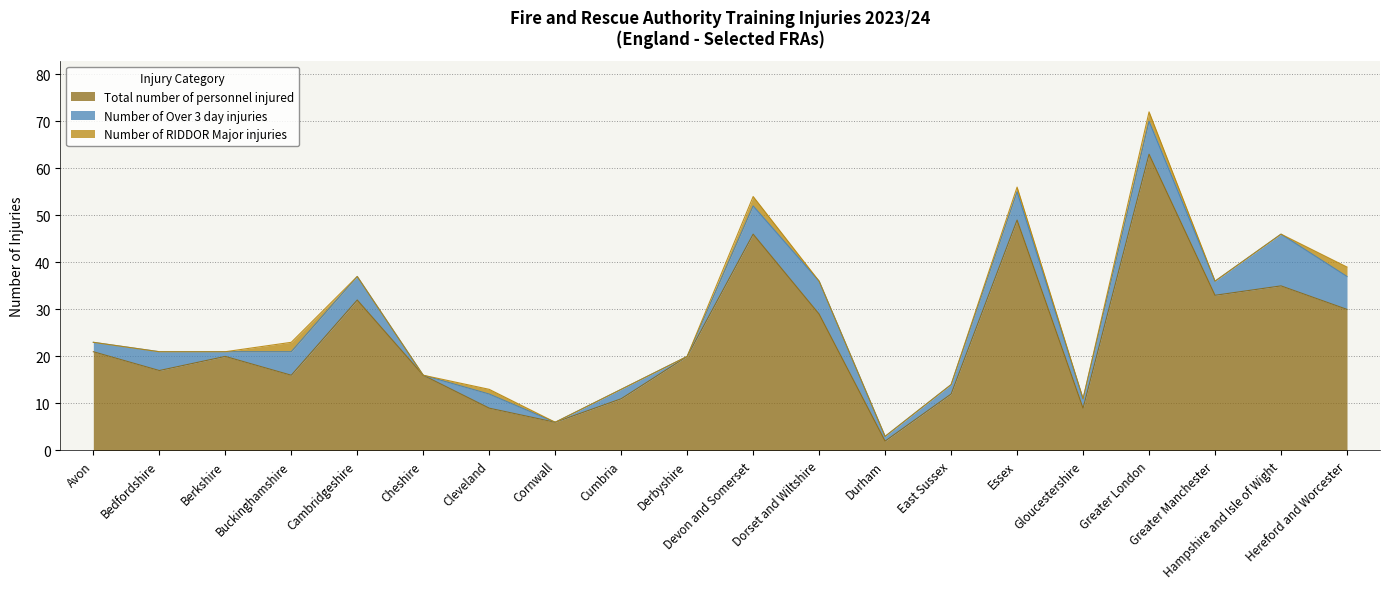

True or false: Number of RIDDOR Major injuries has a value of 3 at Devon and Somerset.

False